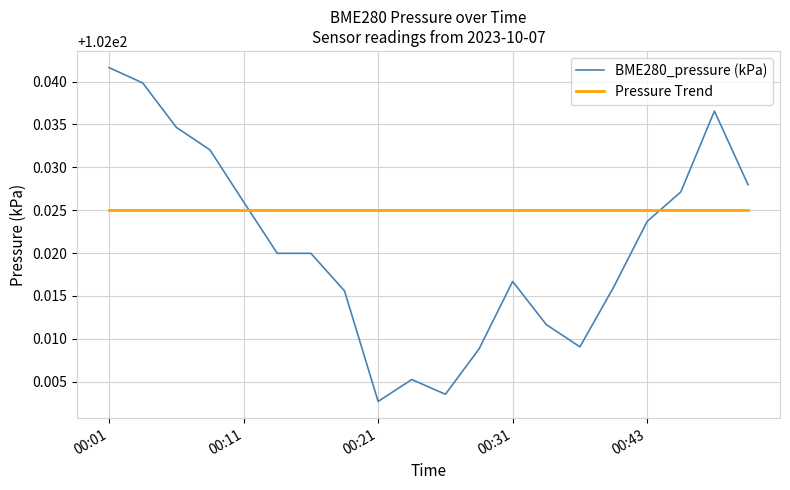

List the series in order of their peak value, highest first.

BME280_pressure (kPa), Pressure Trend